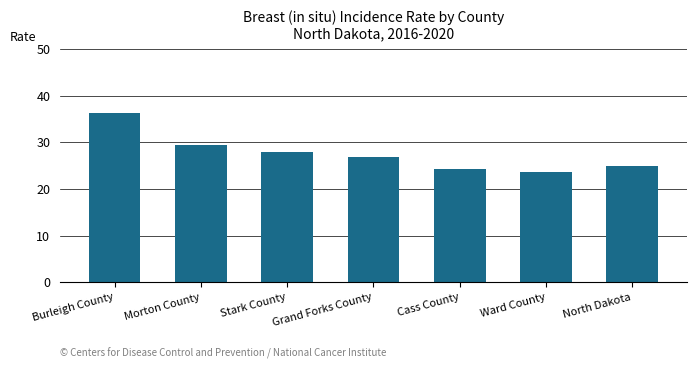

How many categories are shown in the chart?

7